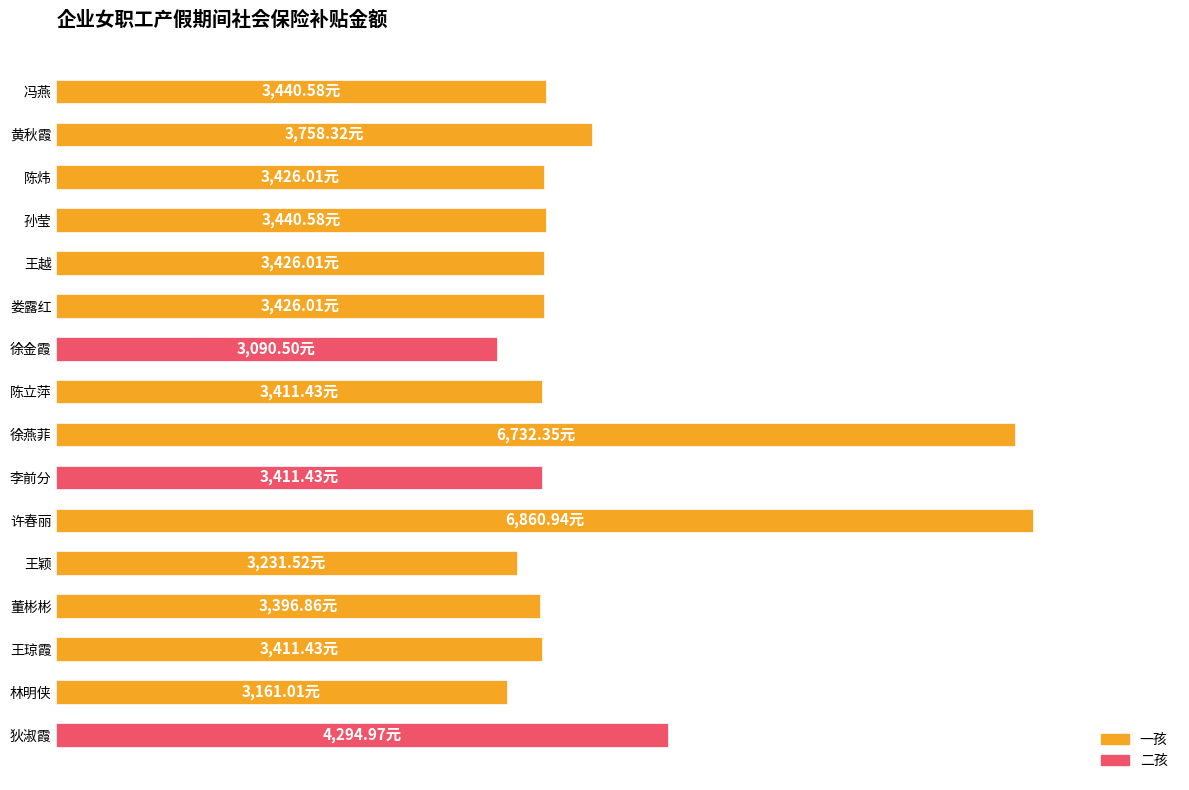

Does the chart contain any negative values?

No